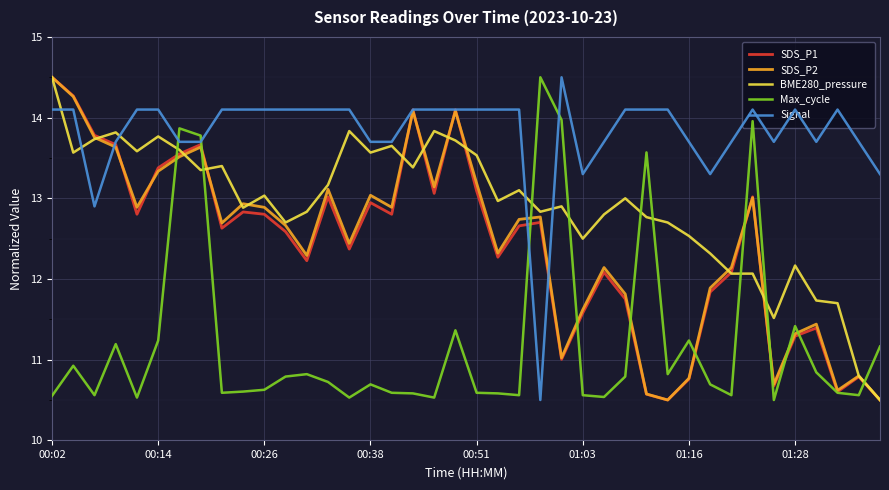

Which series has the largest total across all categories?

Signal